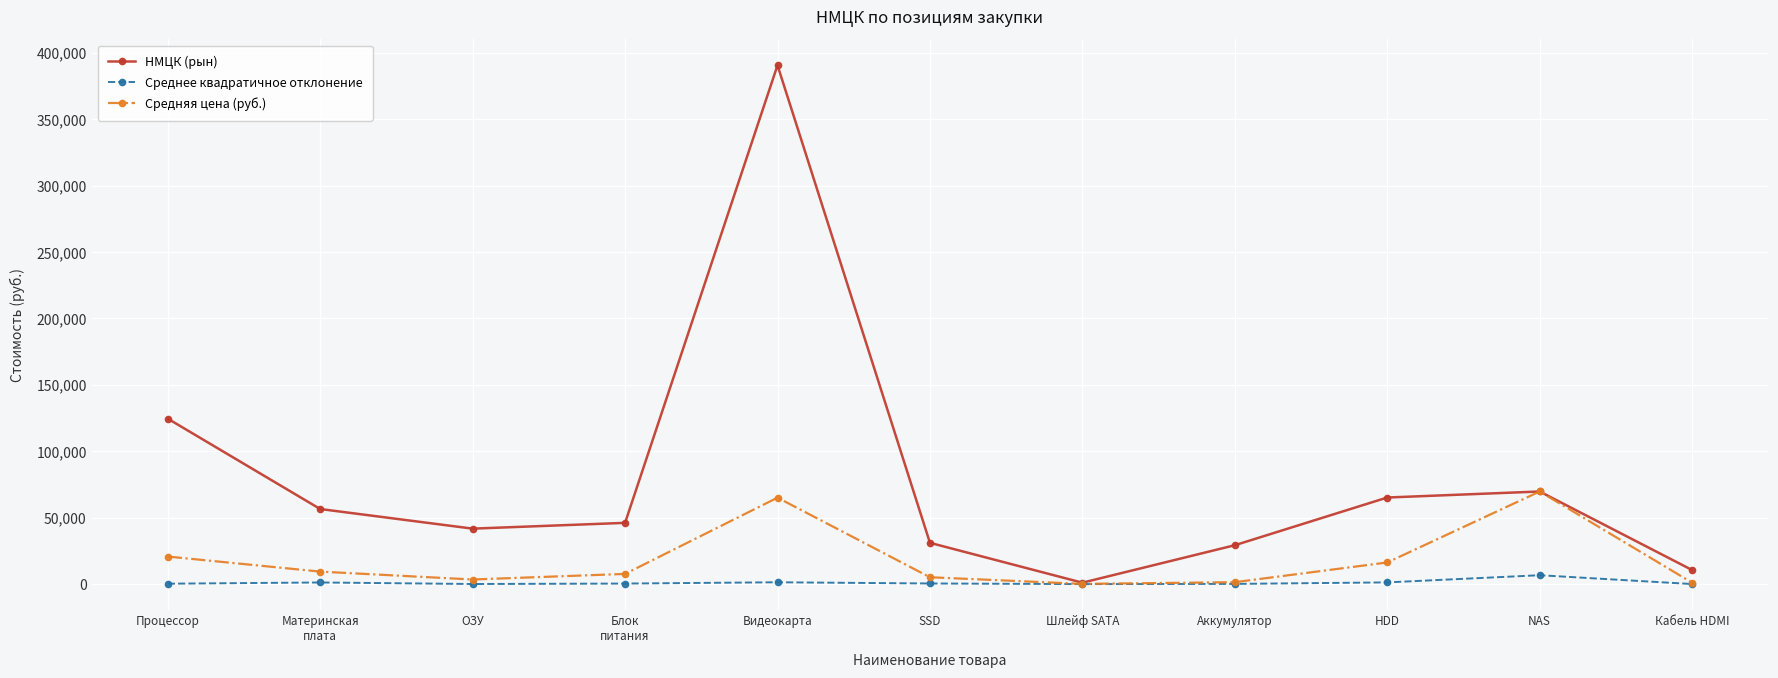

List the series in order of their peak value, lowest first.

Среднее квадратичное отклонение, Средняя цена (руб.), НМЦК (рын)